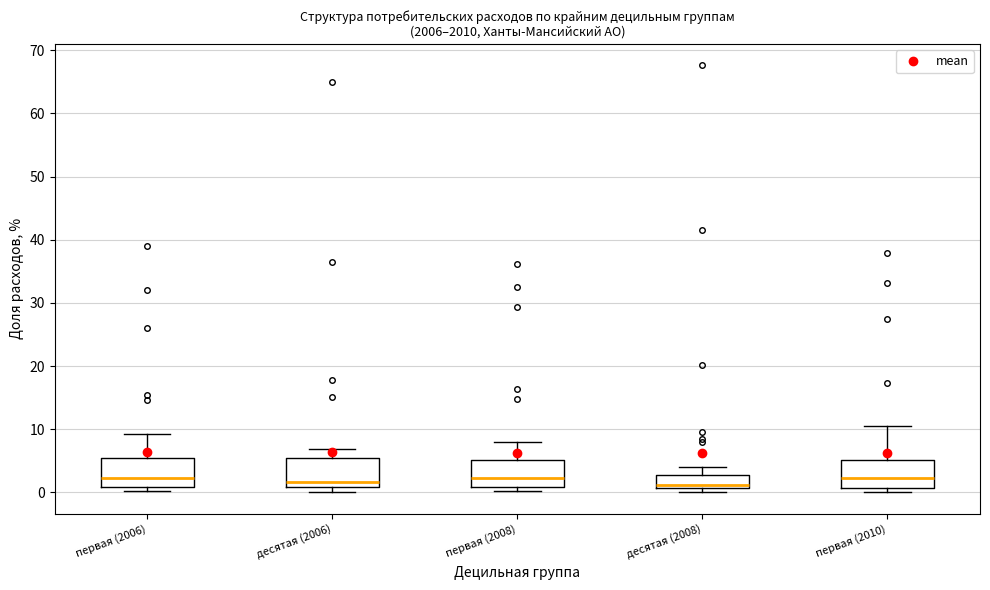

Where is the lower edge of the box for первая (2008) on the y-axis? The values are not printed on the chart, so give them approximately, as read against the axis.

1